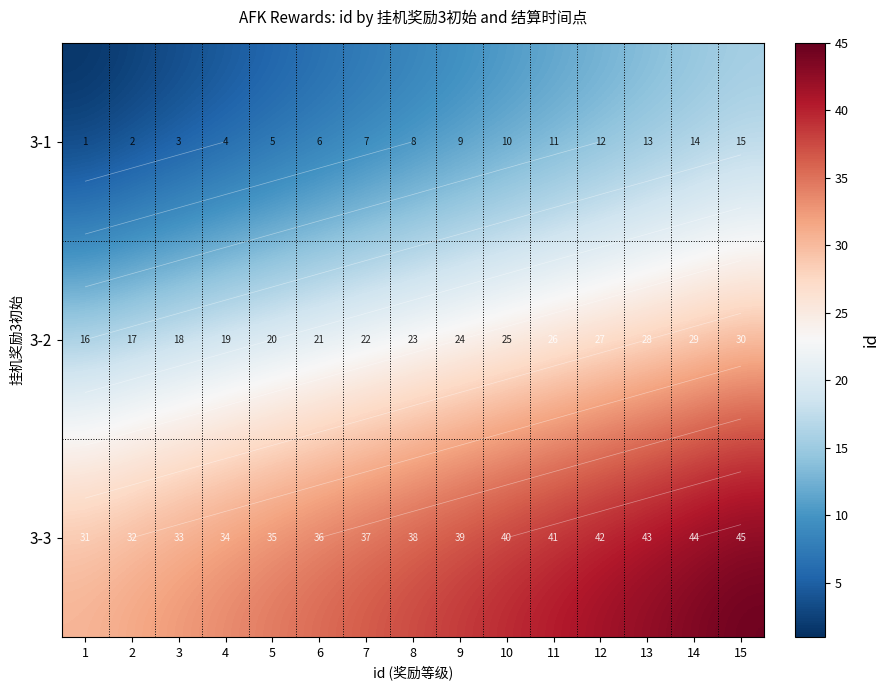

Is the value of 3-3 at 13 greater than the value of 3-1 at 1?

Yes